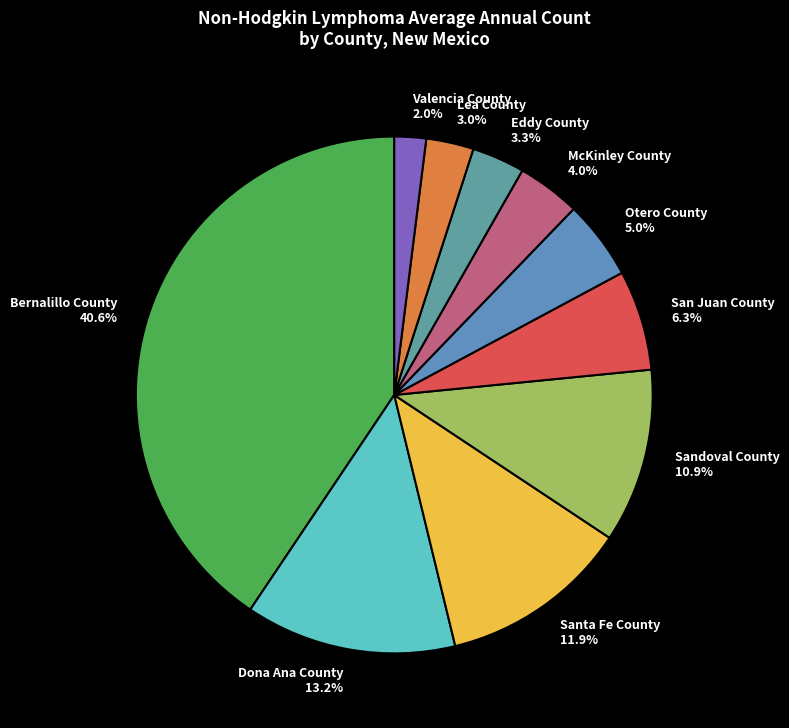

What is the largest slice in the pie chart?

Bernalillo County